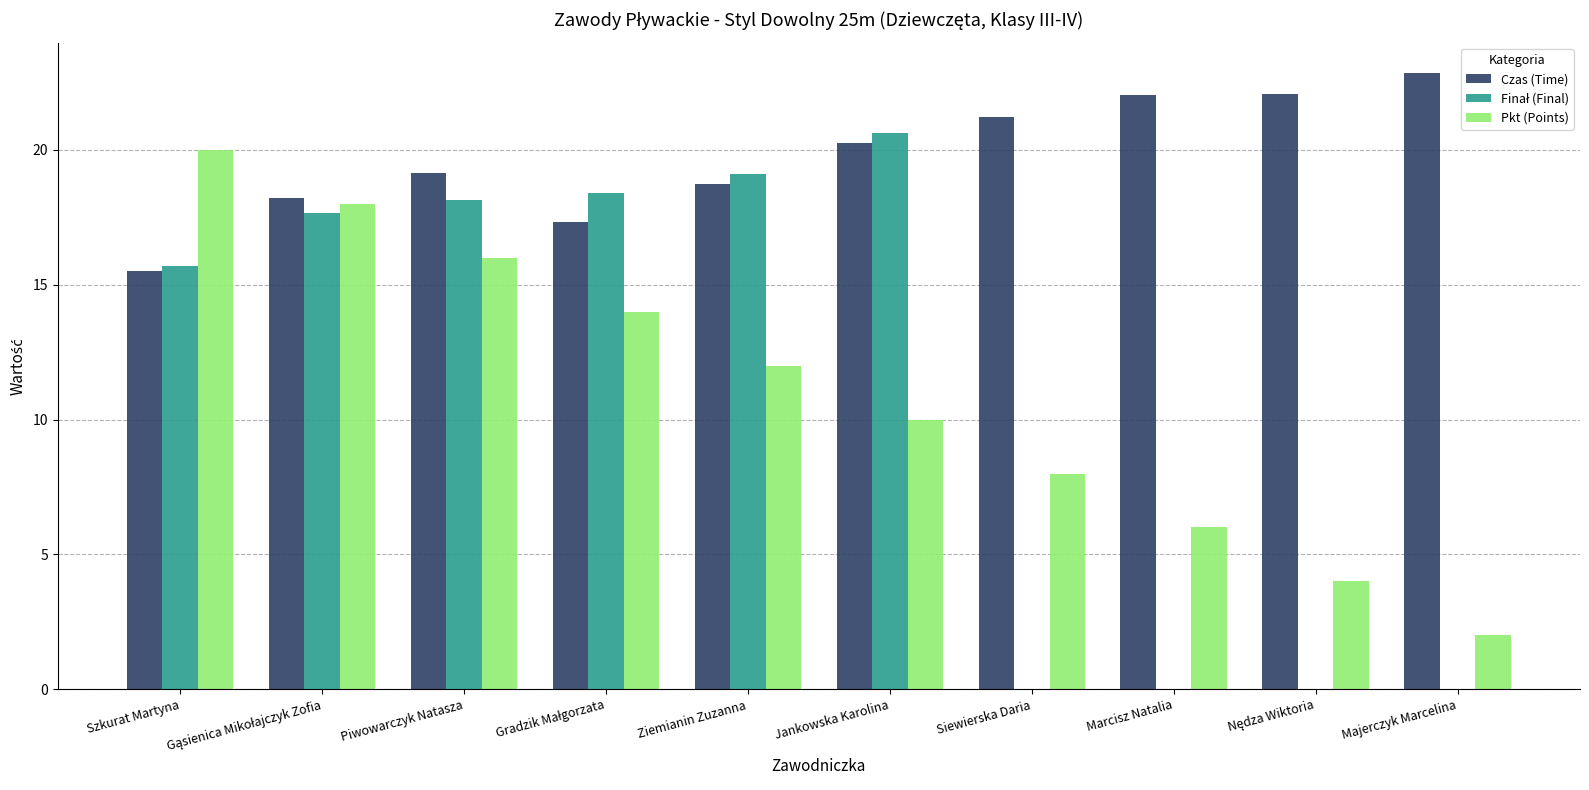

Between Marcisz Natalia and Majerczyk Marcelina, which series saw the biggest shift?

Pkt (Points)